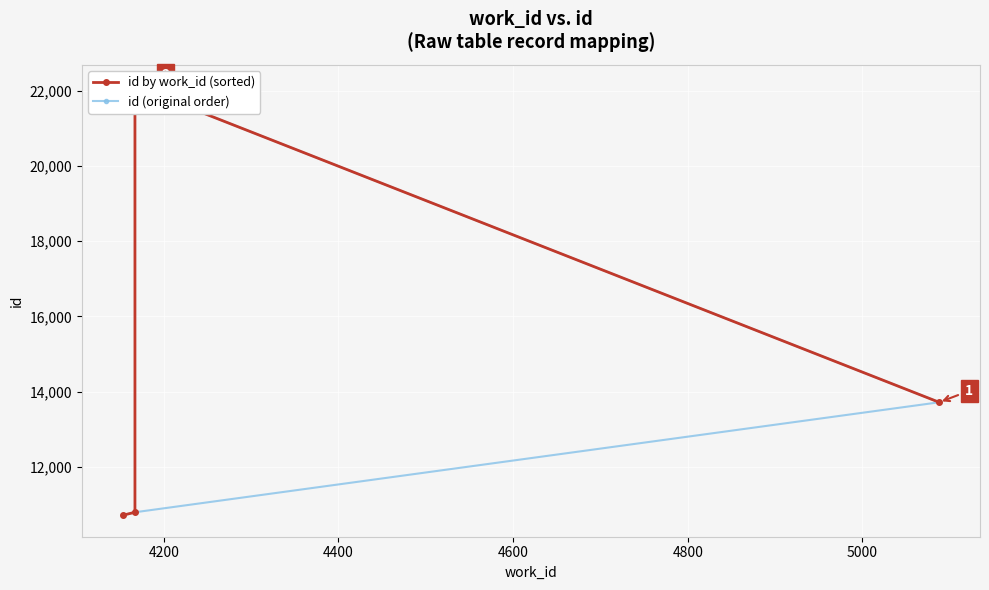

Reading left to right, list all the values displayed in this chart.

id by work_id (sorted): 10712	10792	22114	13715
id (original order): 10712	10792	13715	22114